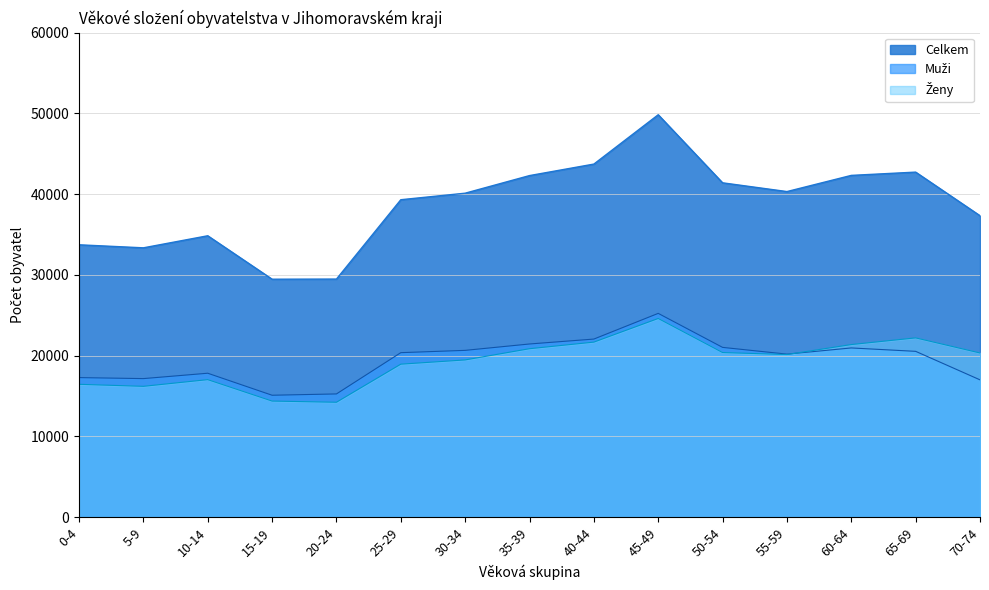

The Ženy series shows 21415 at 15-19. True or false?

False